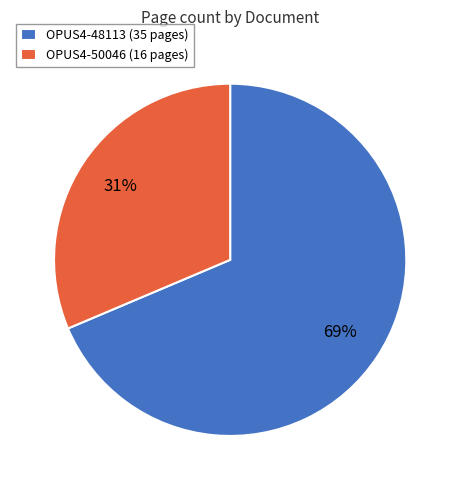

Is it true that OPUS4-48113 is 69% of the pie?

True